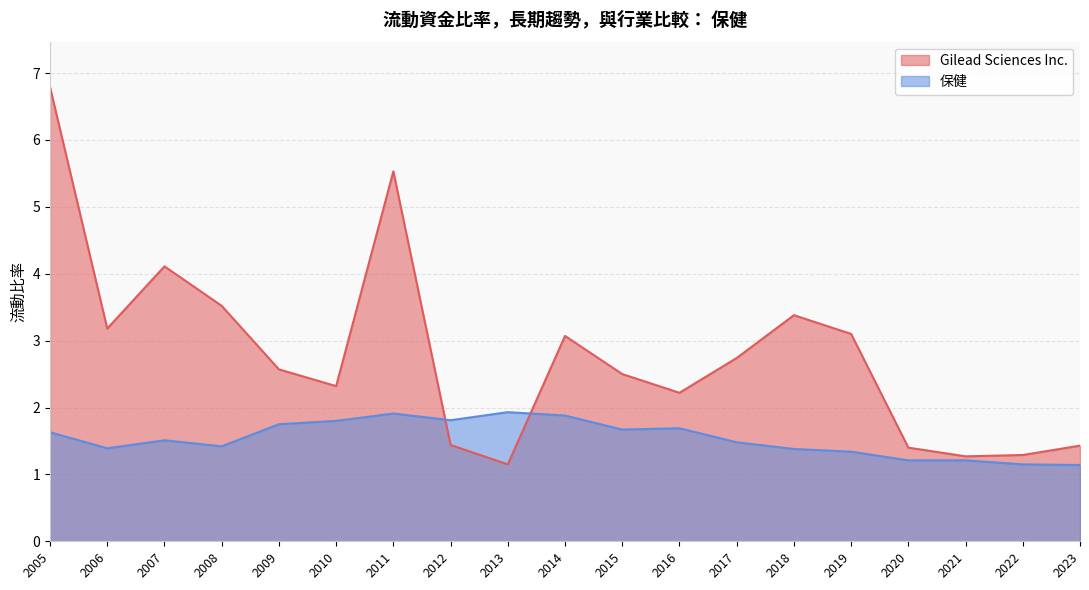

In Gilead Sciences Inc., how many points are lower than both neighbors (excluding endpoints)?

5